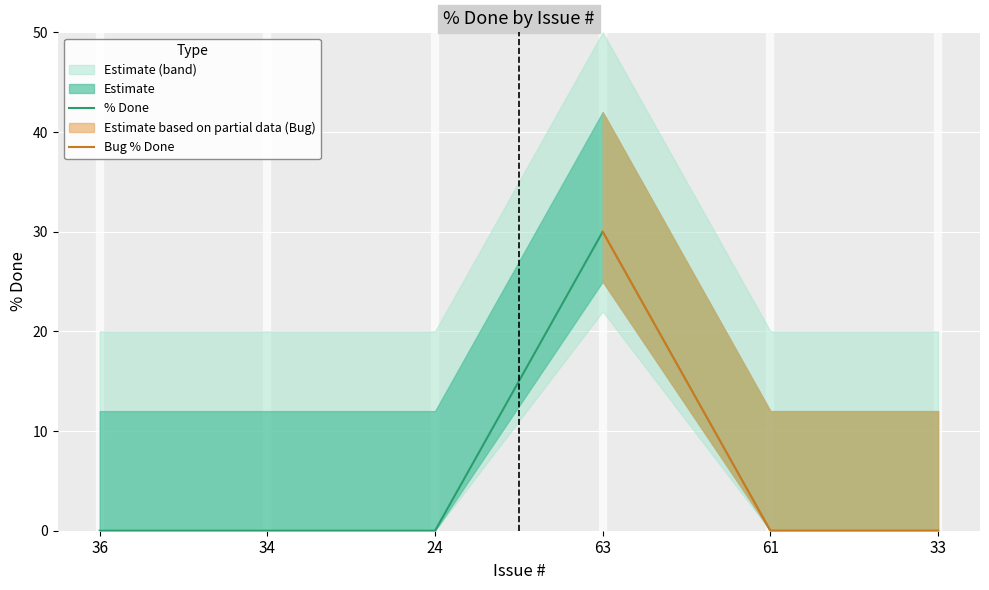

What is the label of the 1st point from the left?

36